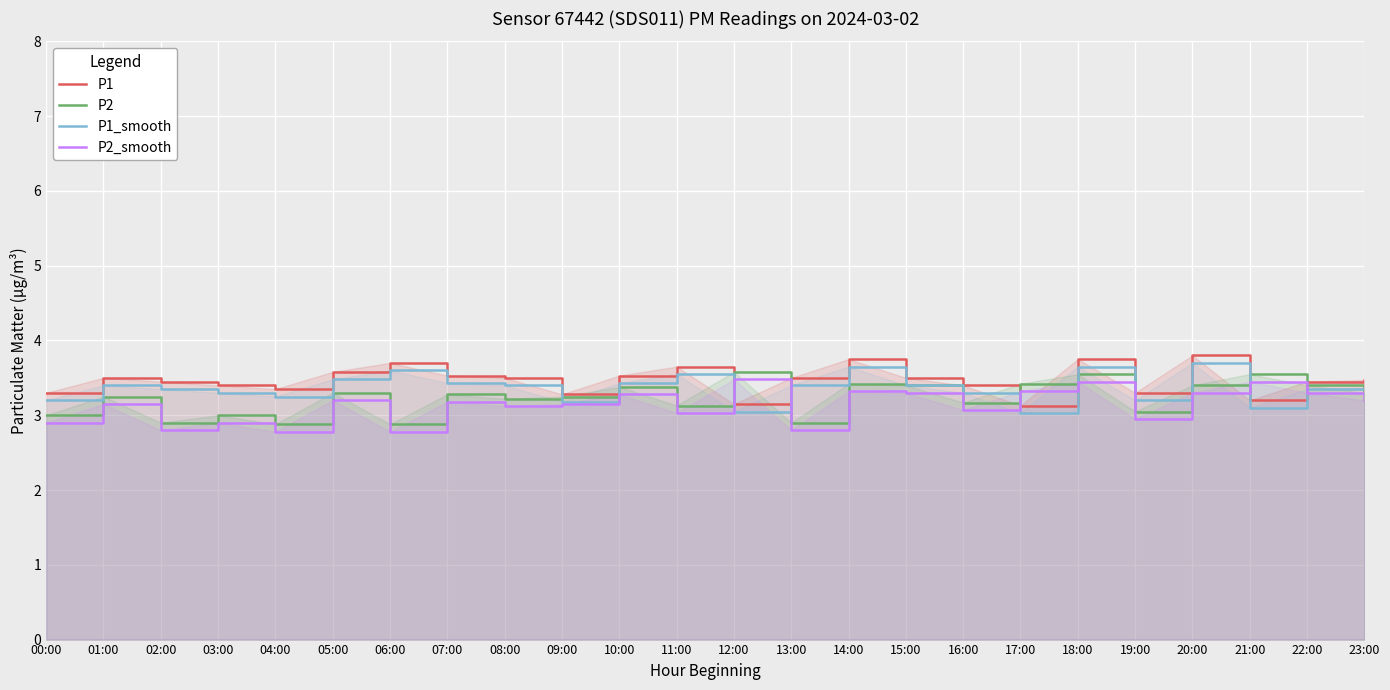

Which series has the largest range (max minus min)?

P2